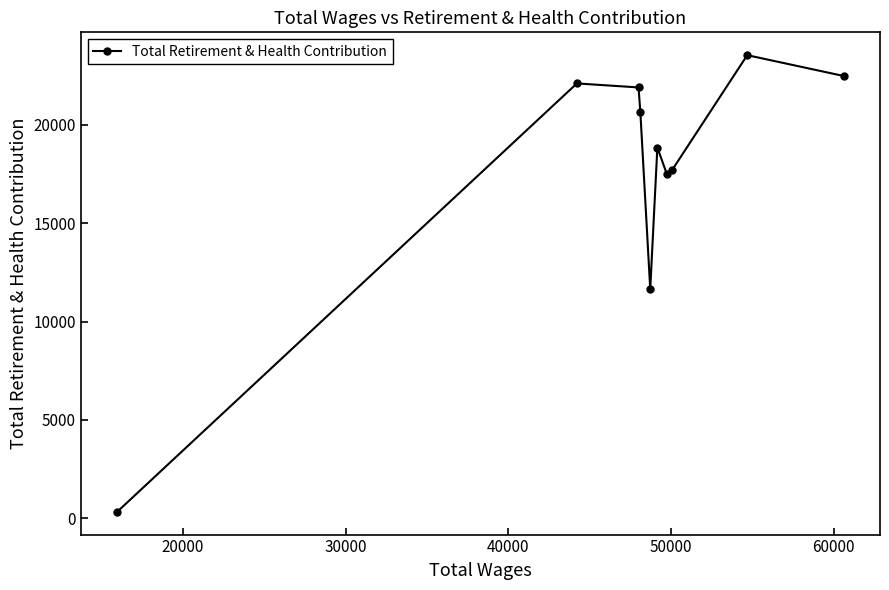

What is the maximum value shown in the chart?

23547